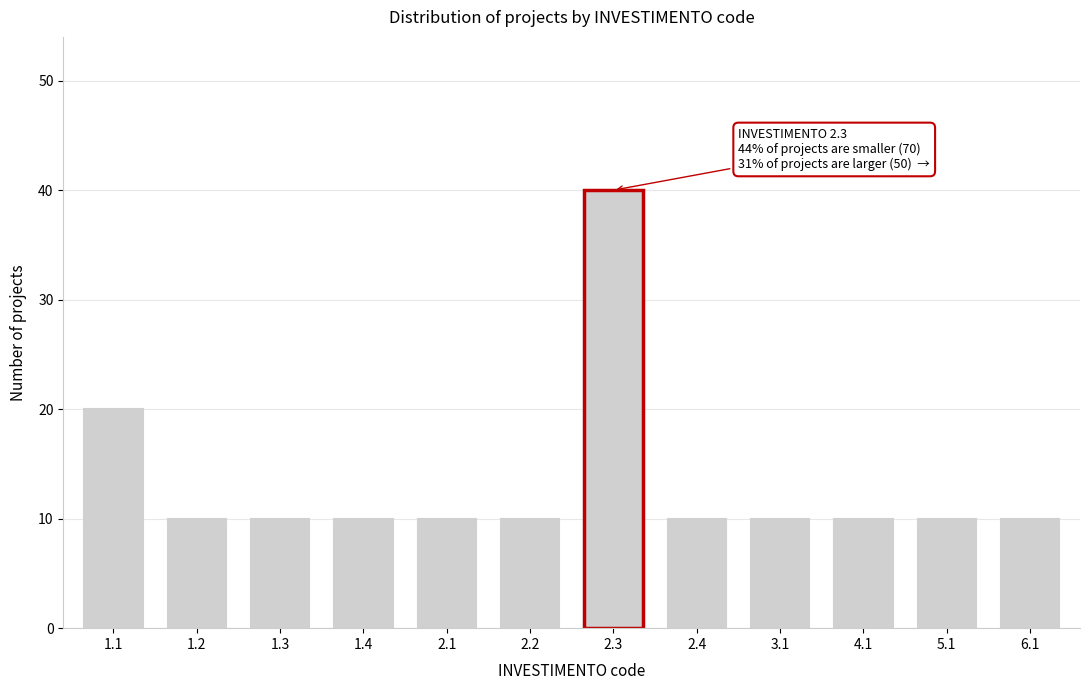

Reading left to right, what are all the values shown in this chart?

1.1=20	1.2=10	1.3=10	1.4=10	2.1=10	2.2=10	2.3=40	2.4=10	3.1=10	4.1=10	5.1=10	6.1=10